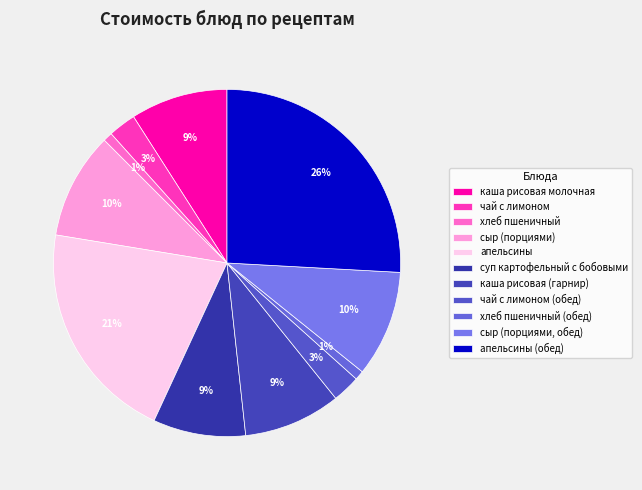

Is it true that суп картофельный с бобовыми is 1% of the pie?

False